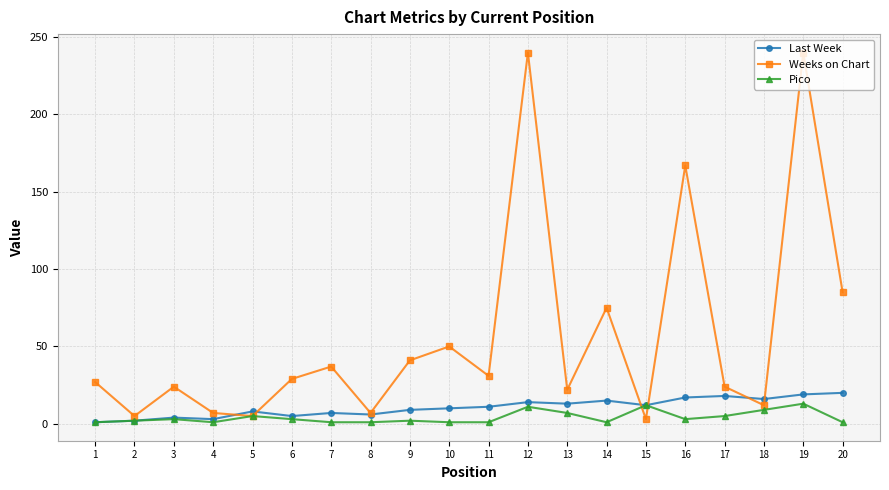

In Weeks on Chart, how many points are lower than both neighbors (excluding endpoints)?

7